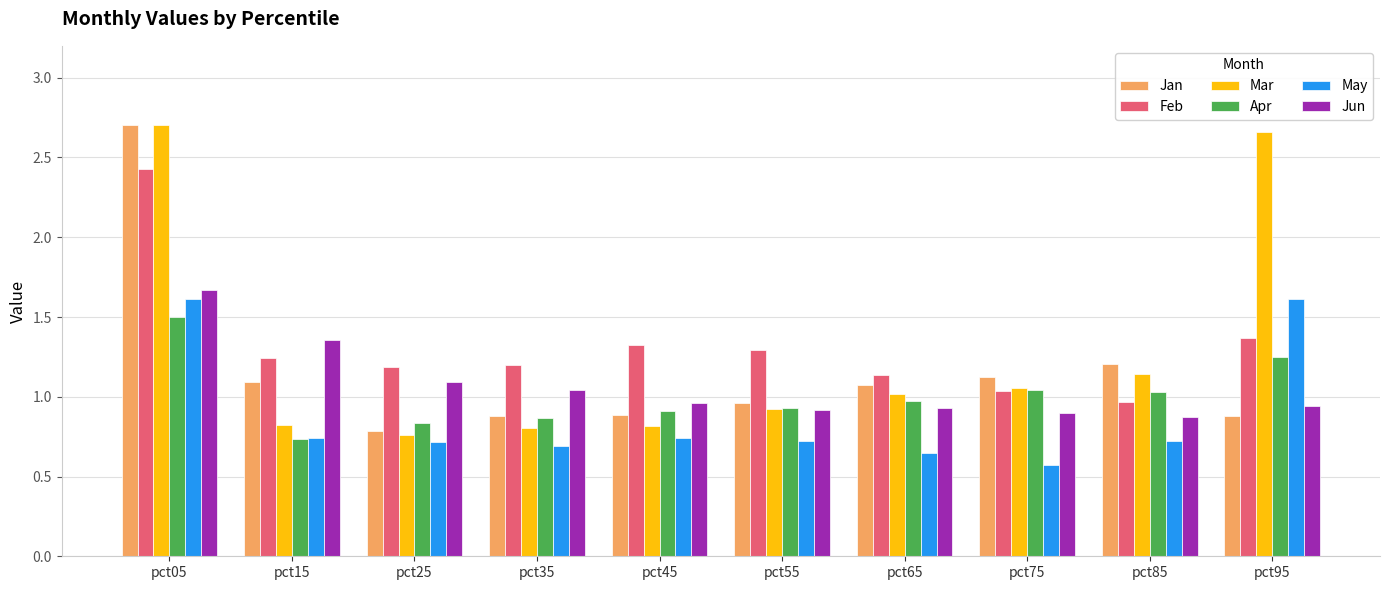

Which label corresponds to the smallest value in the chart?

pct75